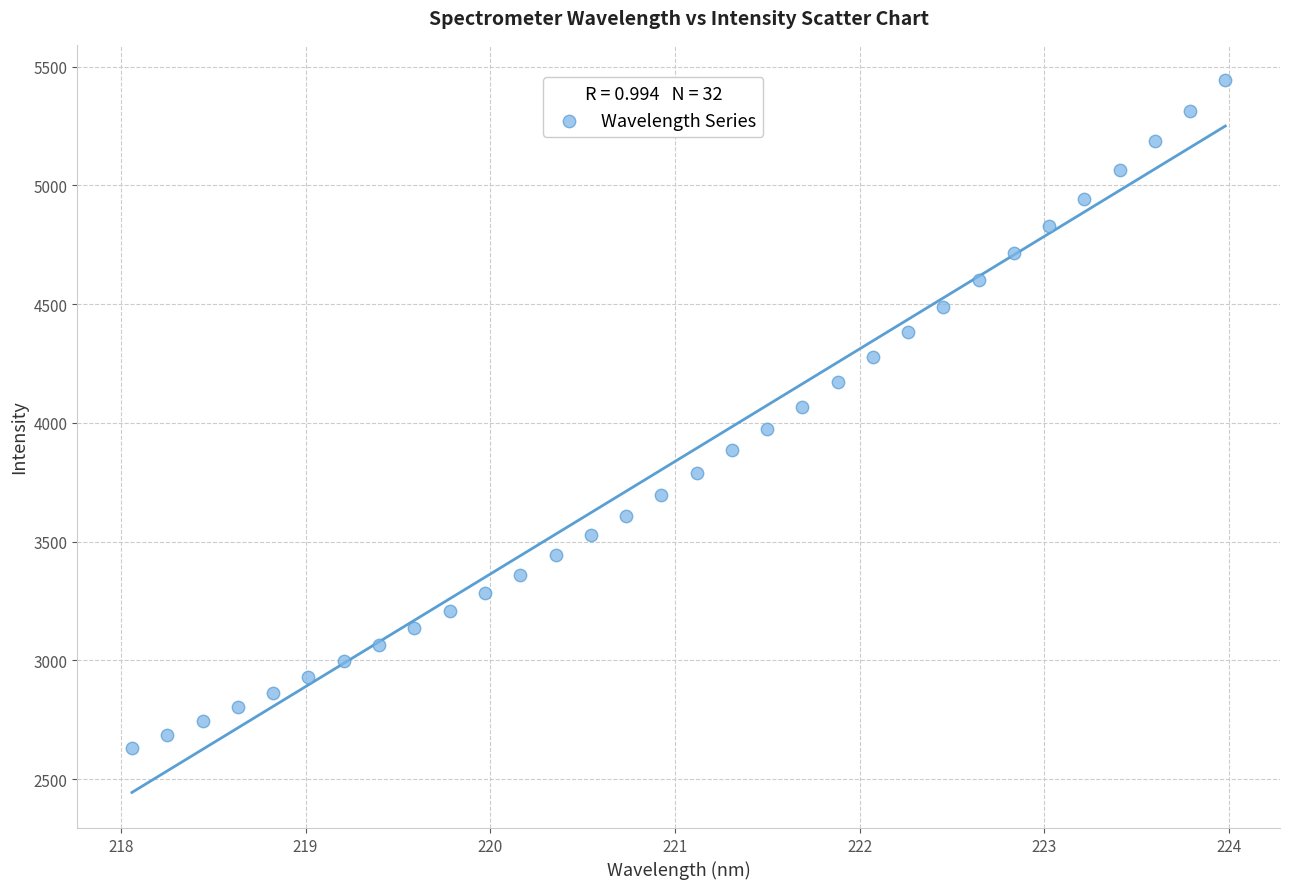

What is the range of X values (max minus min)?

5.9